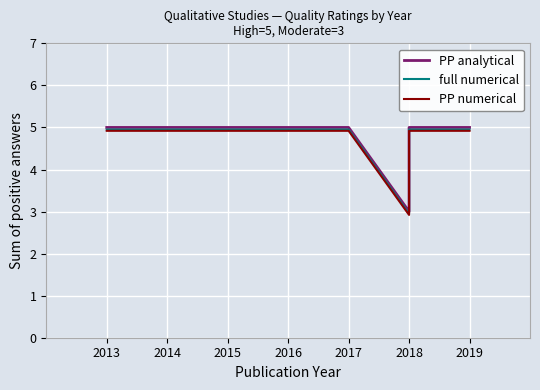

The PP analytical series shows 5.0 at 2017. True or false?

True